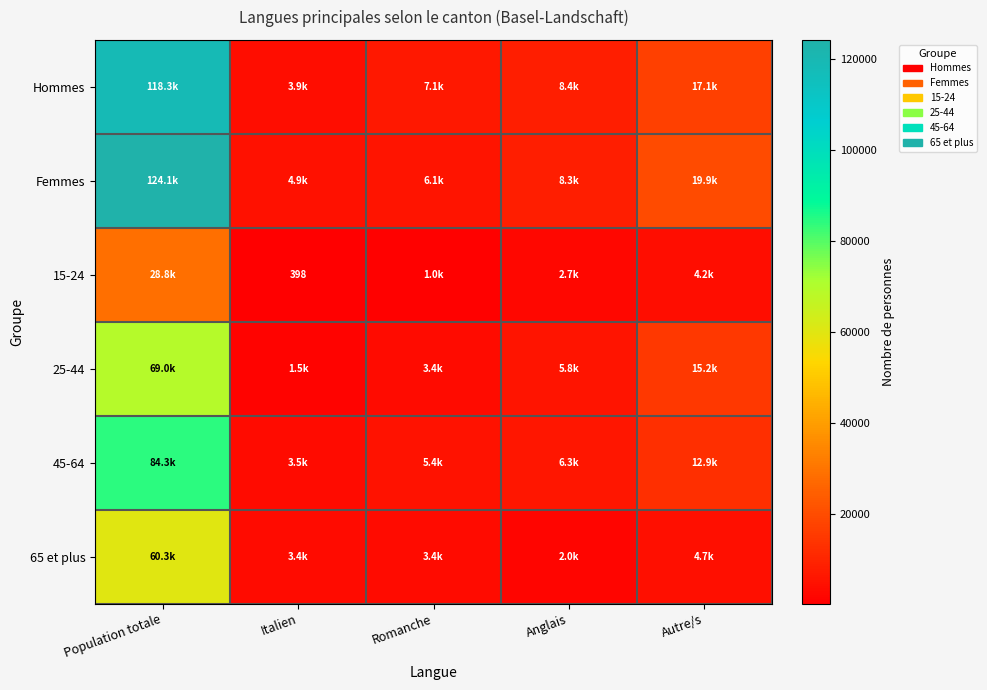

Rank the series at Italien from lowest to highest value.

15-24, 25-44, 65 et plus, 45-64, Hommes, Femmes